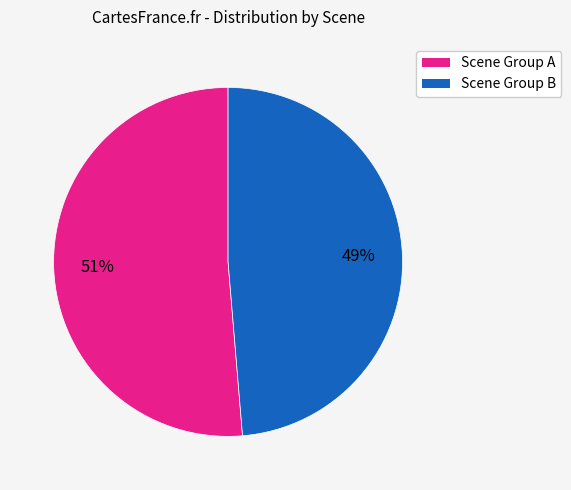

Count the number of slices in the pie.

2